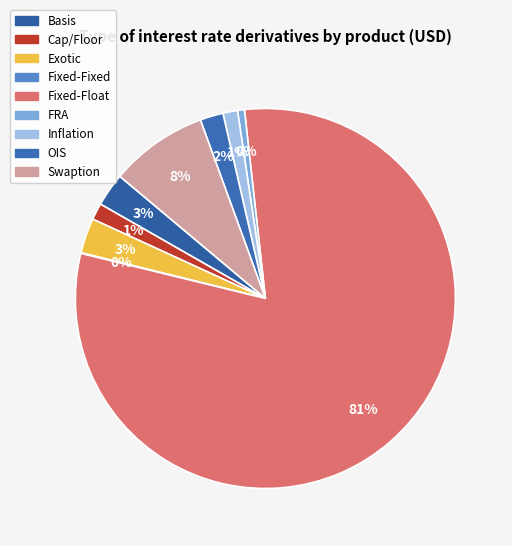

What is the smallest slice in the pie chart?

Fixed-Fixed